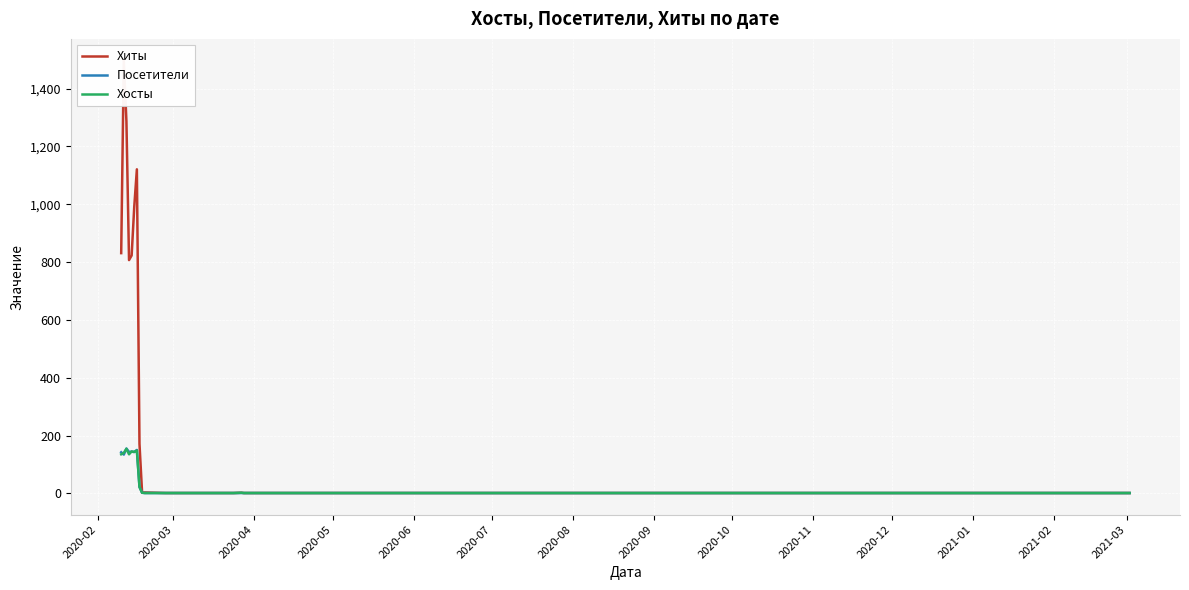

How many interior local valleys does the Посетители series have?

3